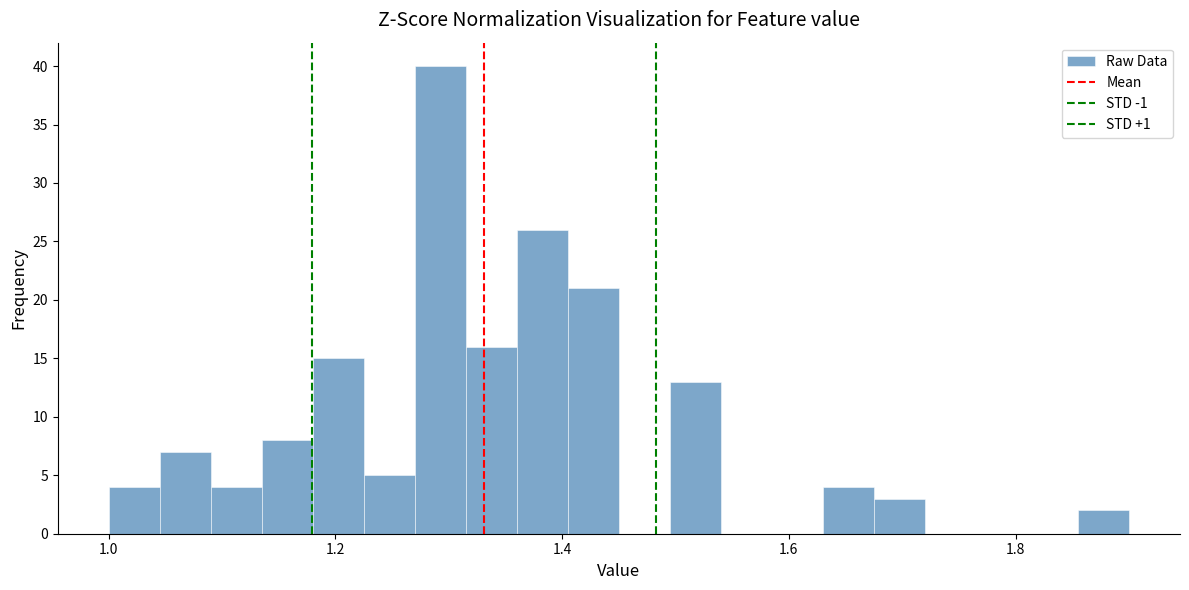

Around what value on the x-axis is the tallest bar? Give the approximate position of its centre, as read against the axis.

1.30